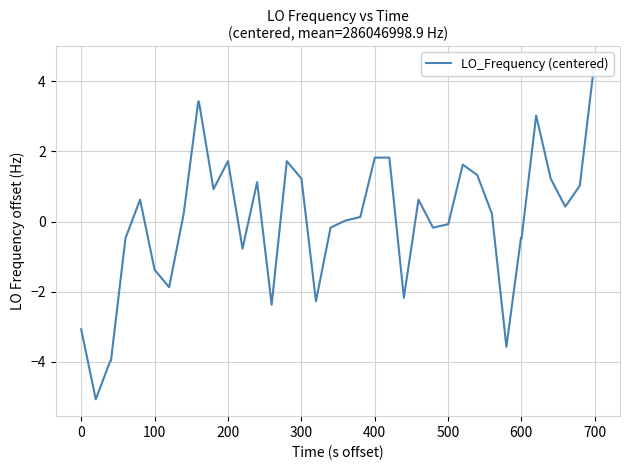

True or false: the data shows 2.8 at 24.

False